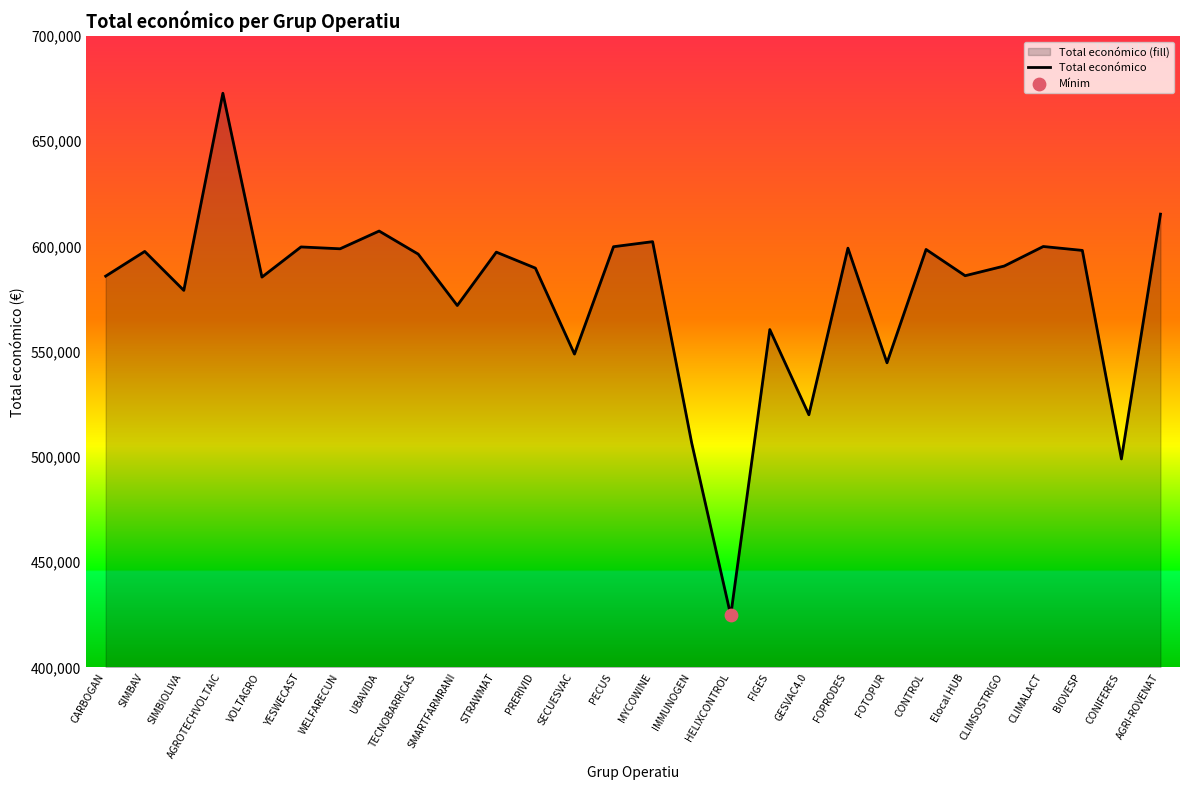

What is the change in value from WELFARECUN to HELIXCONTROL?

-174189